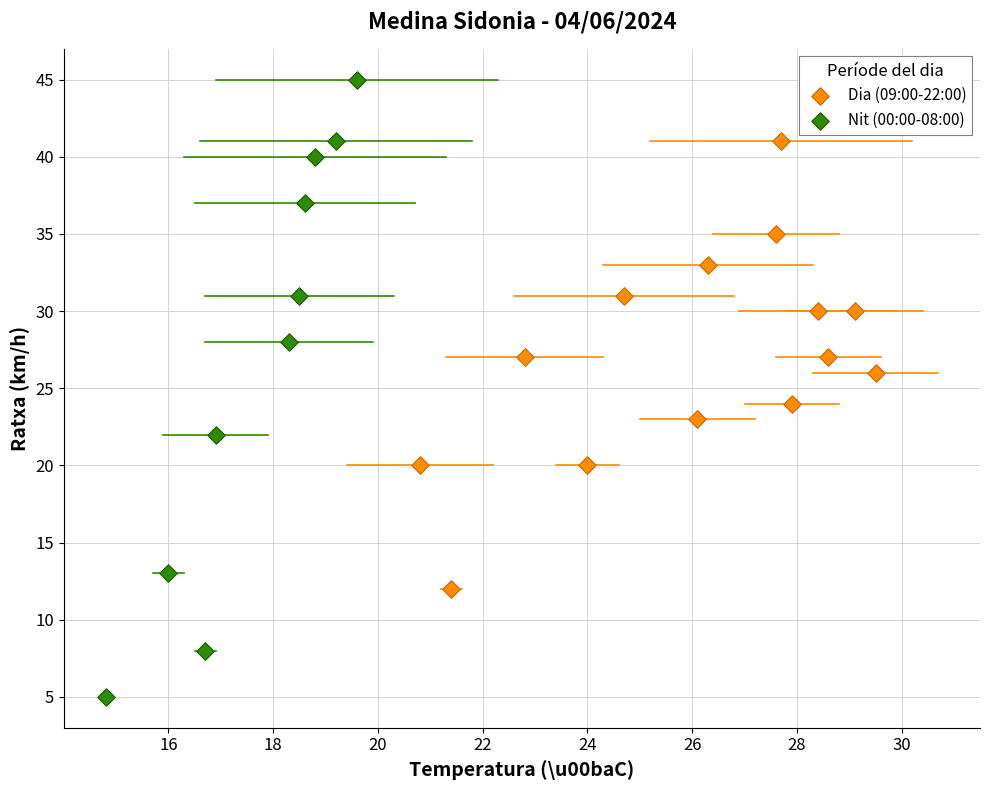

Which series has the widest spread of Y values?

Nit (00:00-08:00)